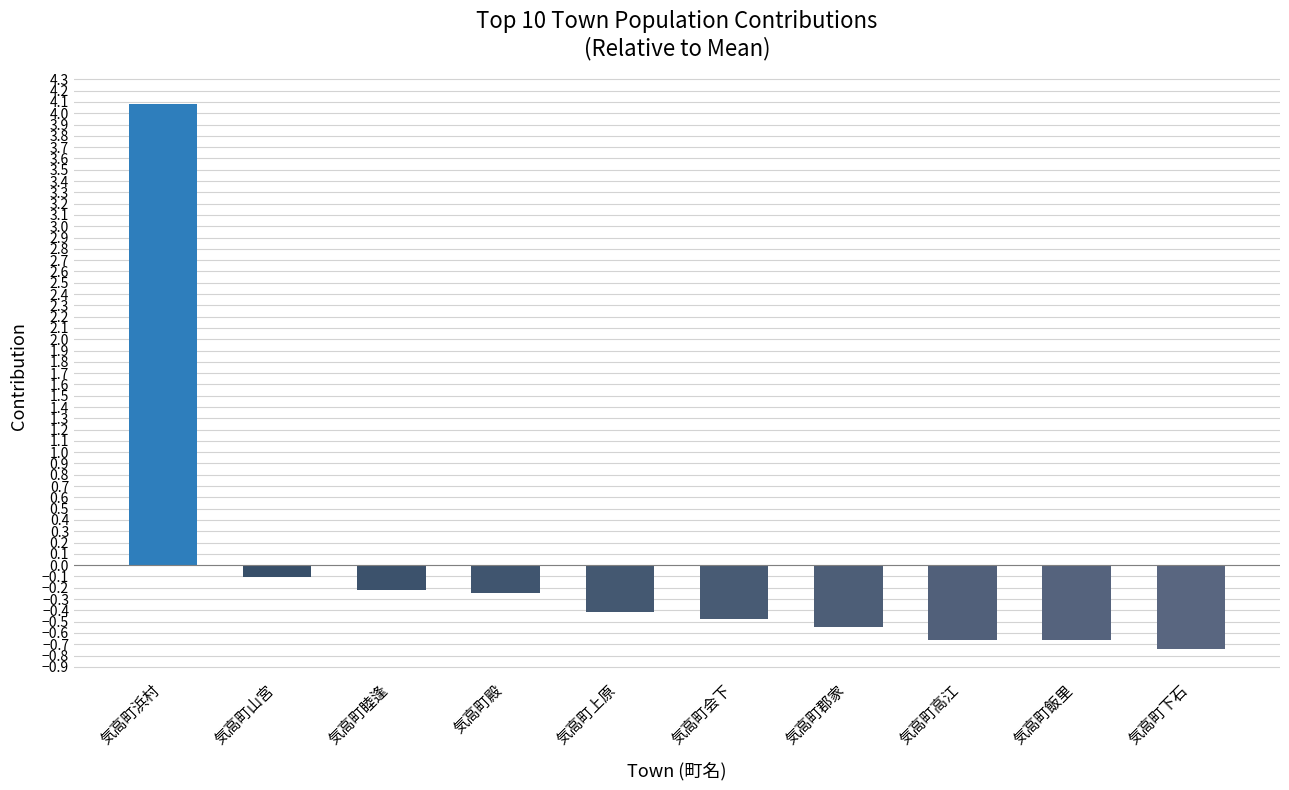

Which label corresponds to the smallest value in the chart?

気高町下石